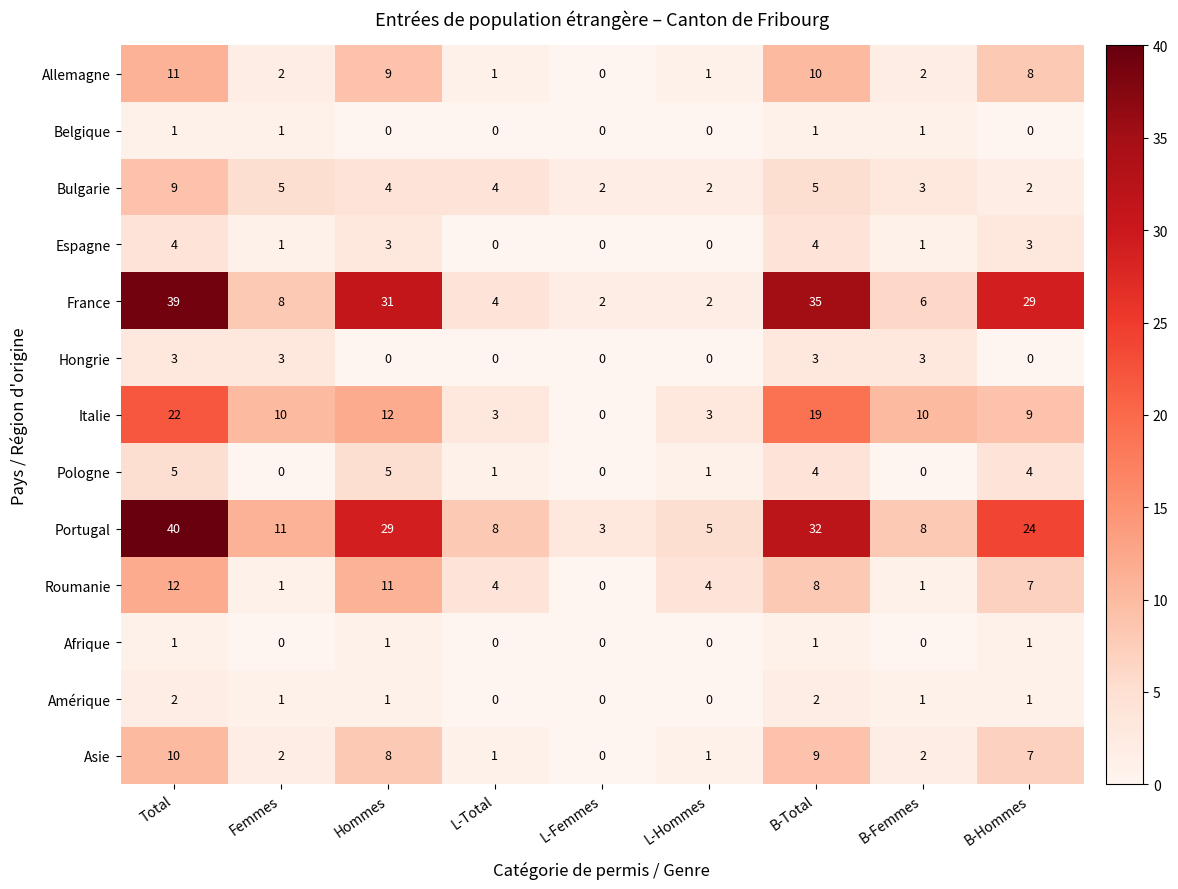

What is the spread (max minus min) of values at B-Total?

34